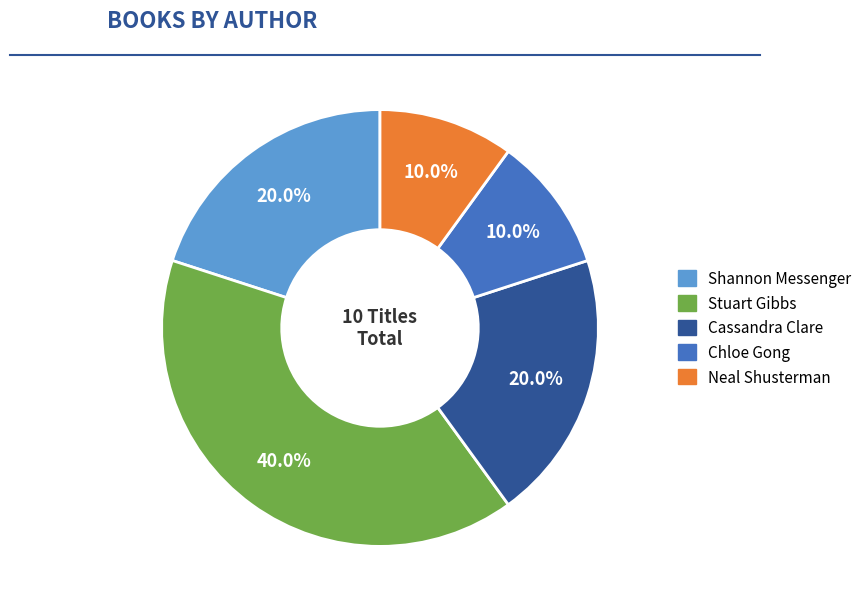

To the nearest percent, what is the average slice percentage?

20%